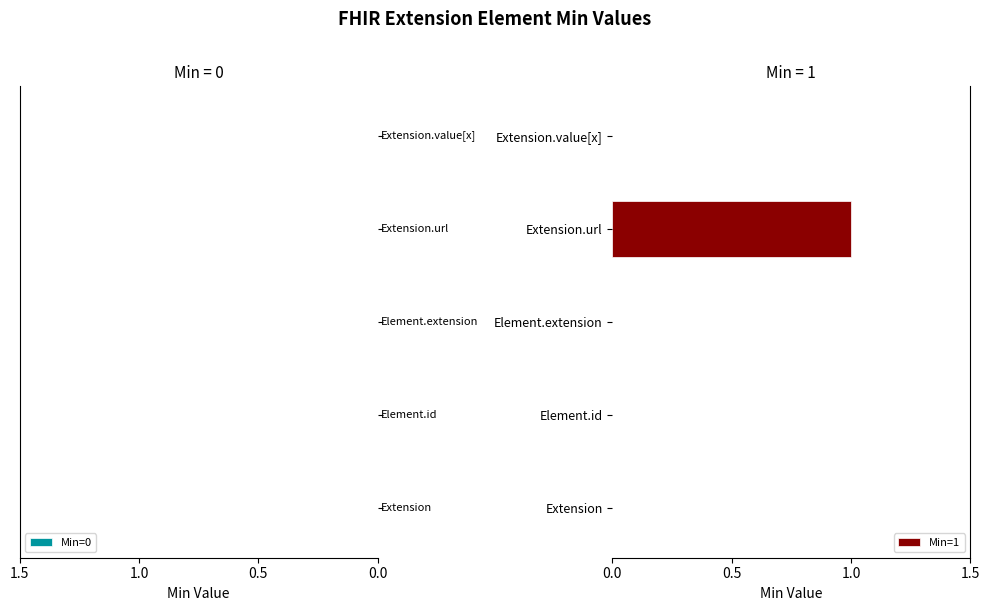

The value at Extension is 0. True or false?

True